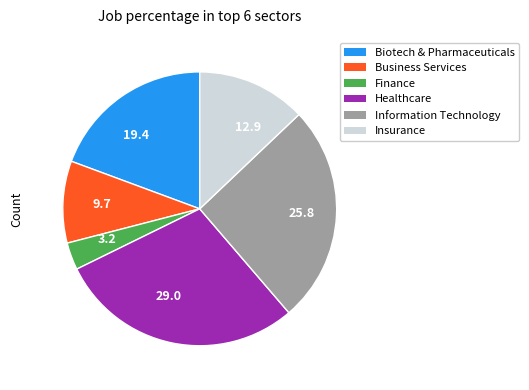

True or false: Healthcare accounts for 44% of the total.

False